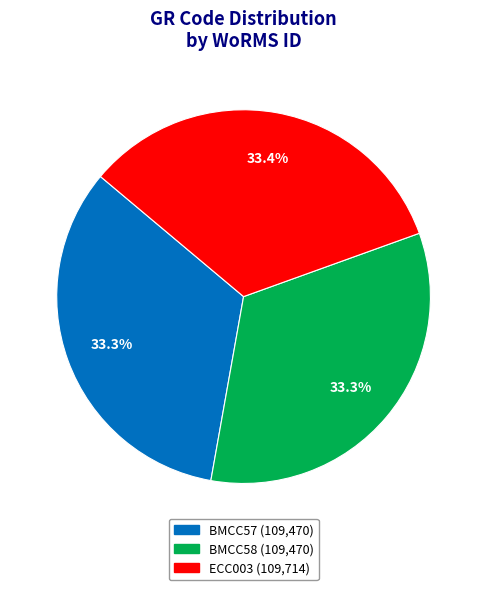

To the nearest percent, what is the average slice percentage?

33%